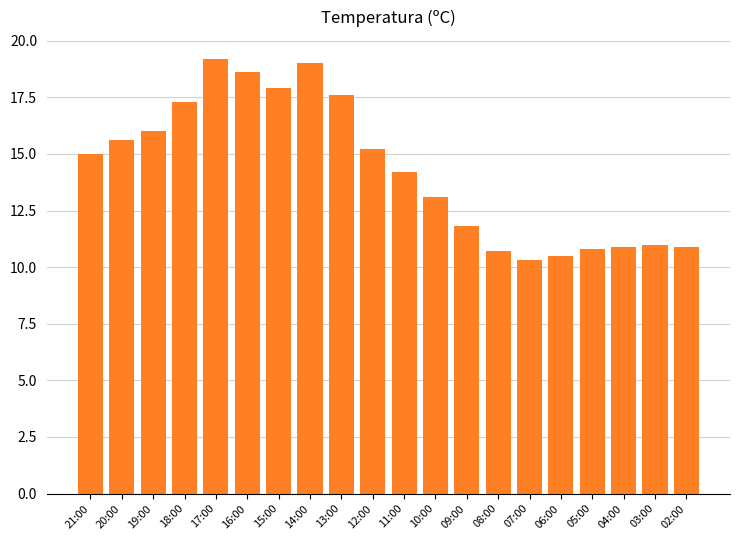

How many categories are shown in the chart?

20